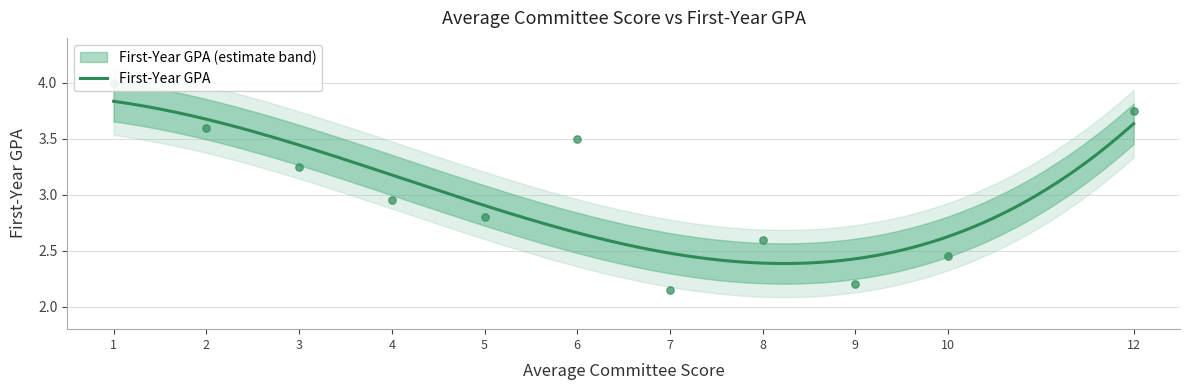

Between 4 and 6, which is larger?

6